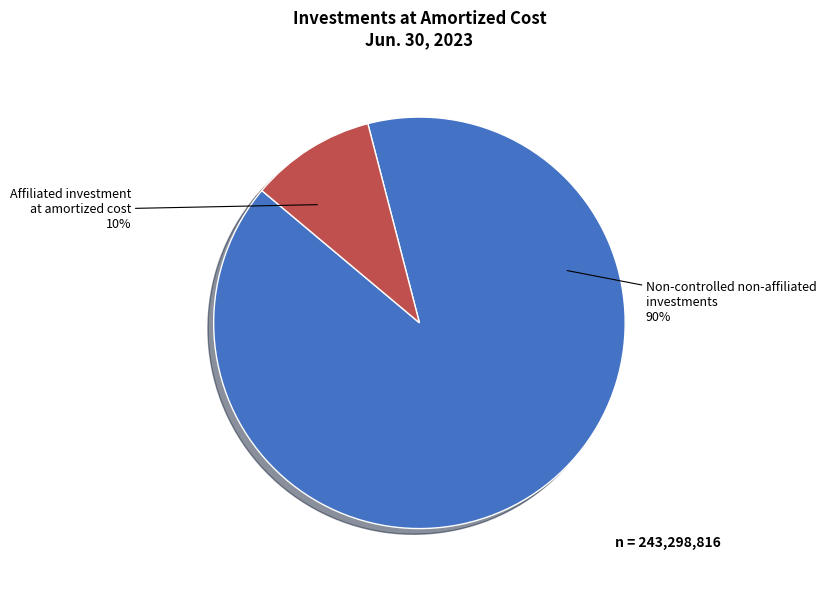

What is the smallest slice in the pie chart?

Affiliated investment